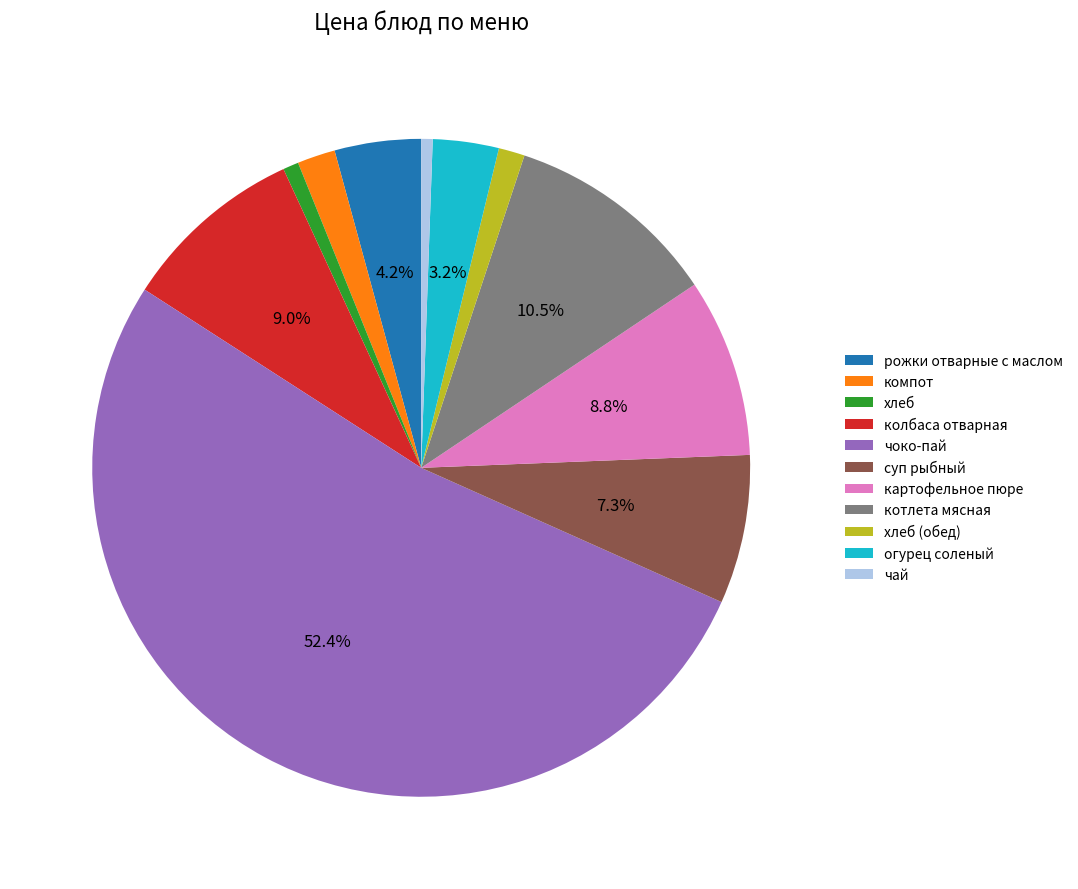

How many slices are in this pie chart?

11